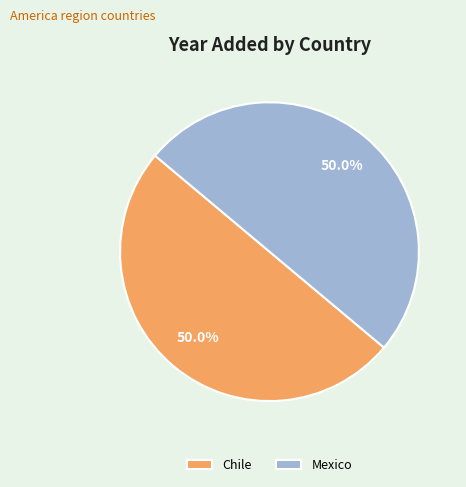

Combined, do Mexico and Chile account for over 50%?

Yes